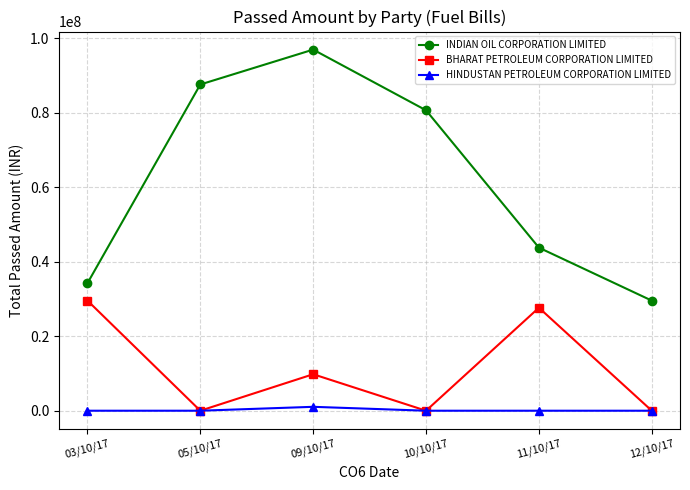

What is the label of the 6th point from the left?

12/10/17